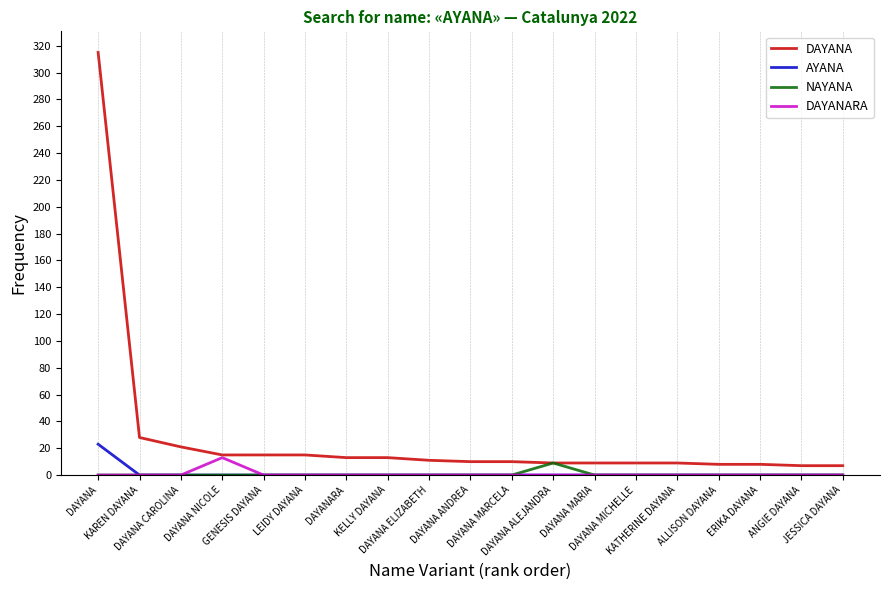

What is the greatest value displayed?

315